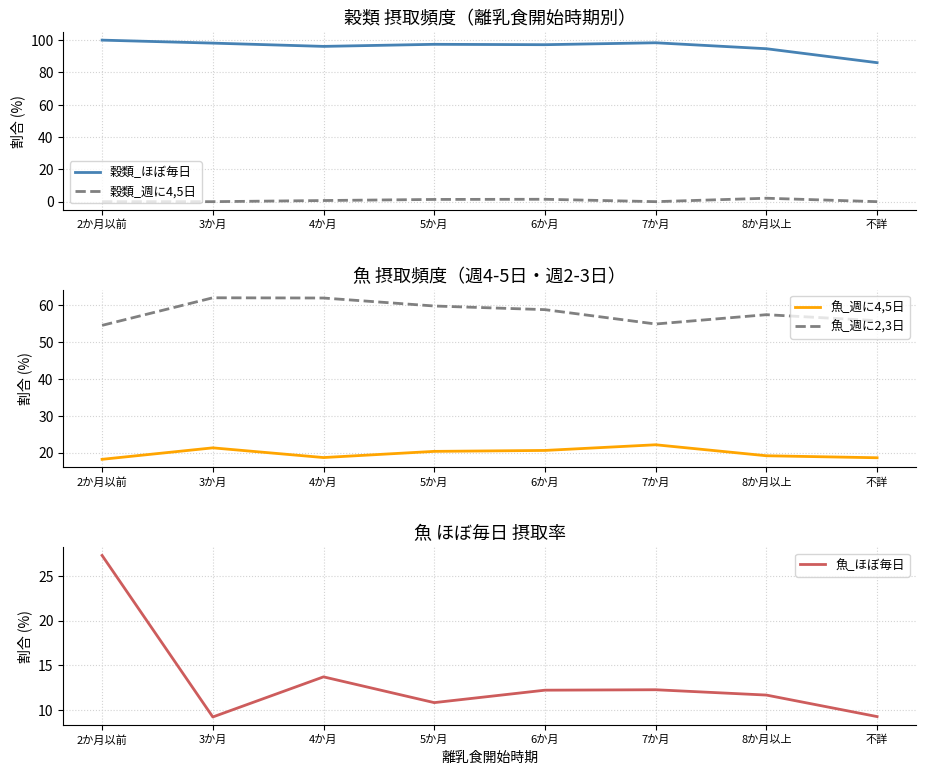

The 穀類_週に4,5日 series shows 0.0 at 不詳. True or false?

True